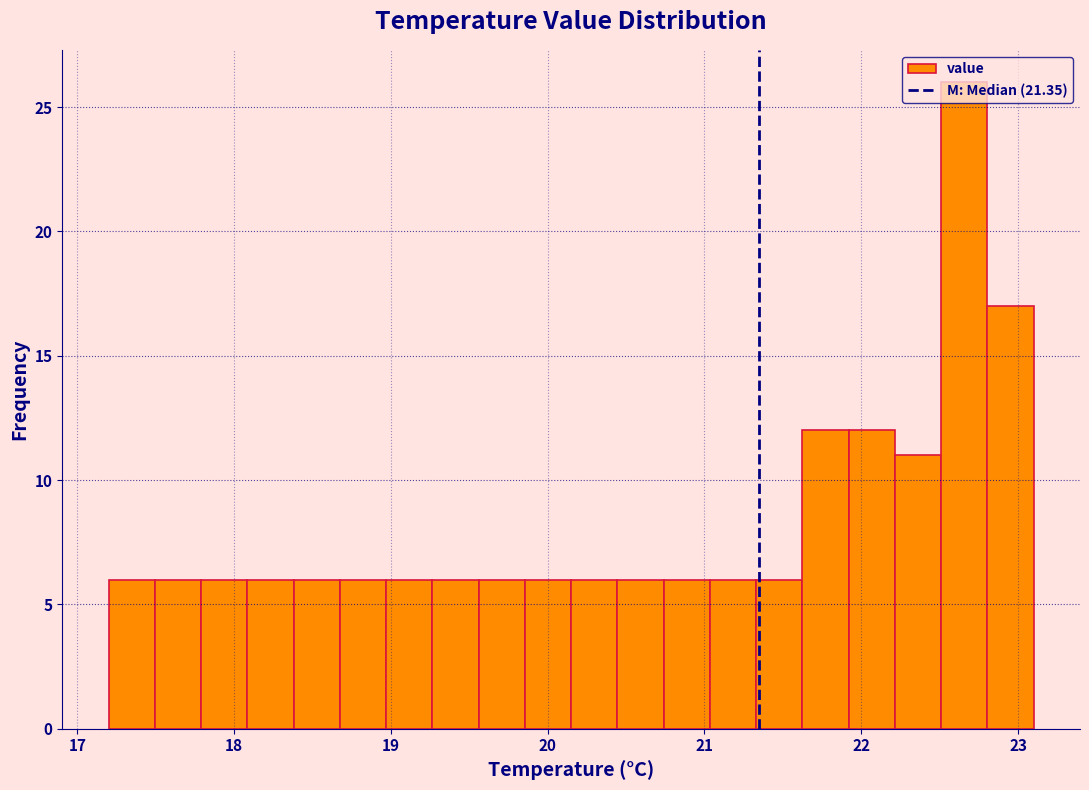

Read against the x-axis, roughly where is the centre of the tallest bar?

22.7